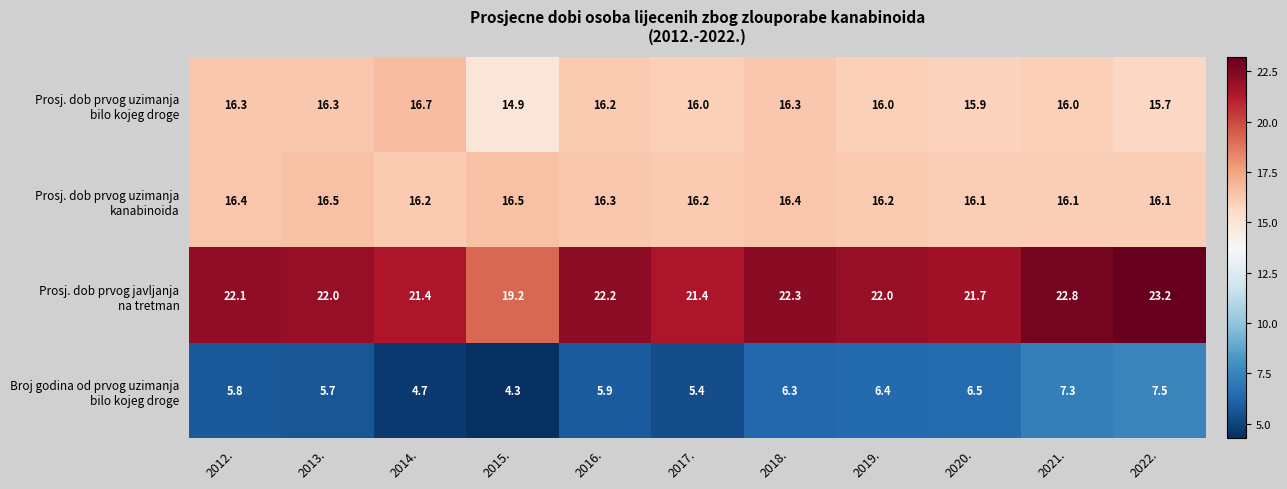

What is the maximum value shown in the chart?

23.2